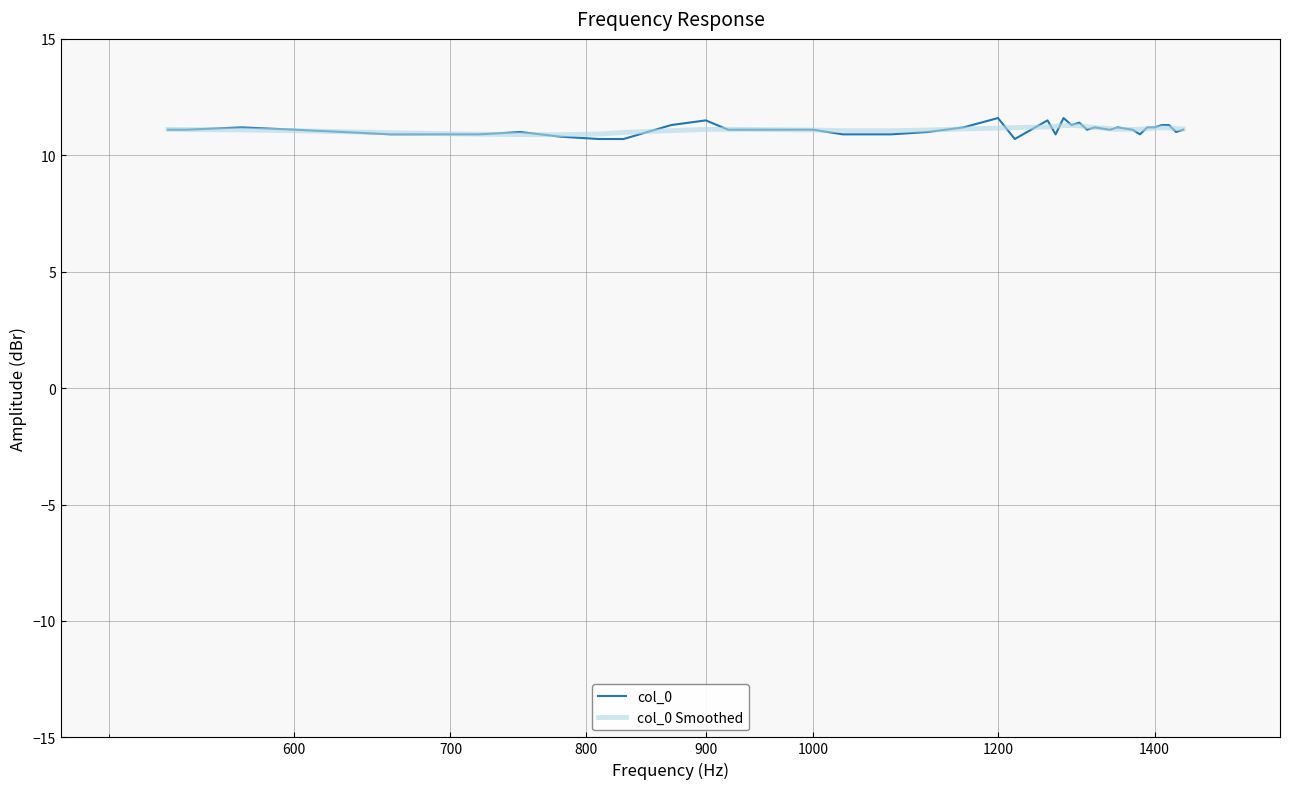

What is the greatest value displayed?

11.6